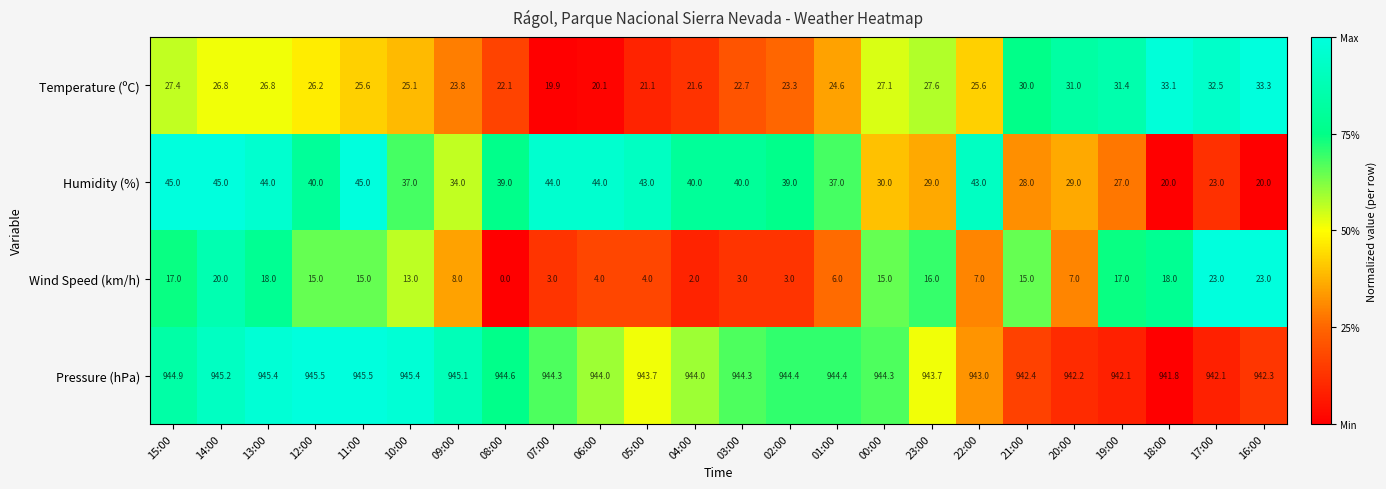

At 16:00, list the series in order from largest to smallest.

Pressure (hPa), Temperature (ºC), Wind Speed (km/h), Humidity (%)